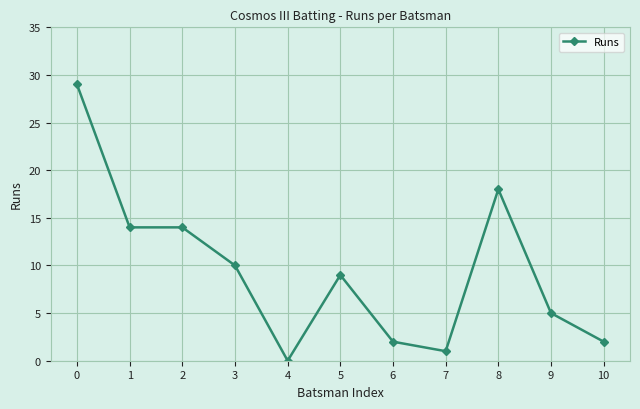

Reading right to left, list all the values displayed in this chart.

10=2	9=5	8=18	7=1	6=2	5=9	4=0	3=10	2=14	1=14	0=29